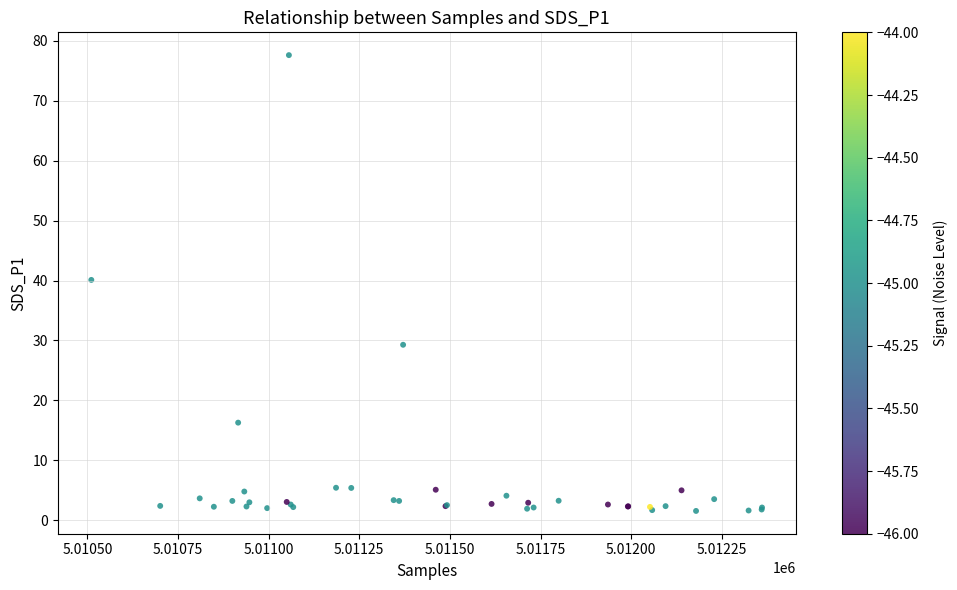

What Y value in the scatter plot is closest to 39?

40.1